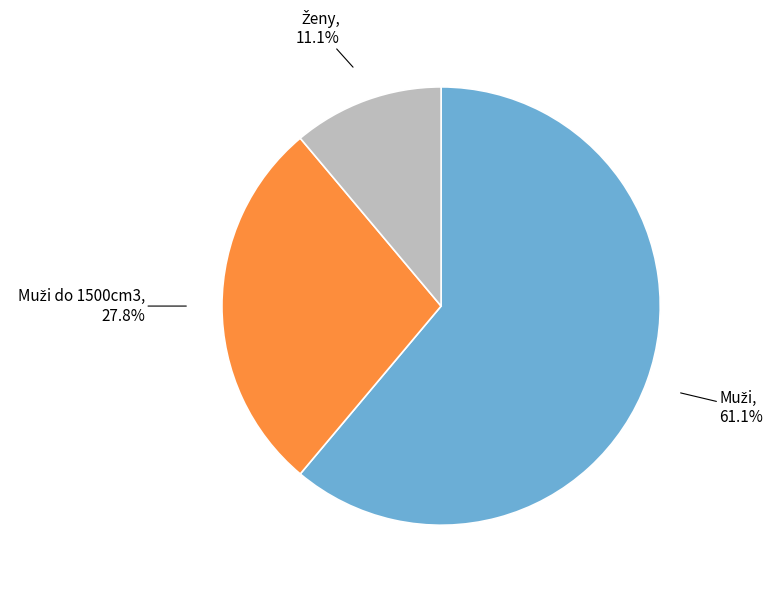

Is there a majority slice in this chart?

Yes